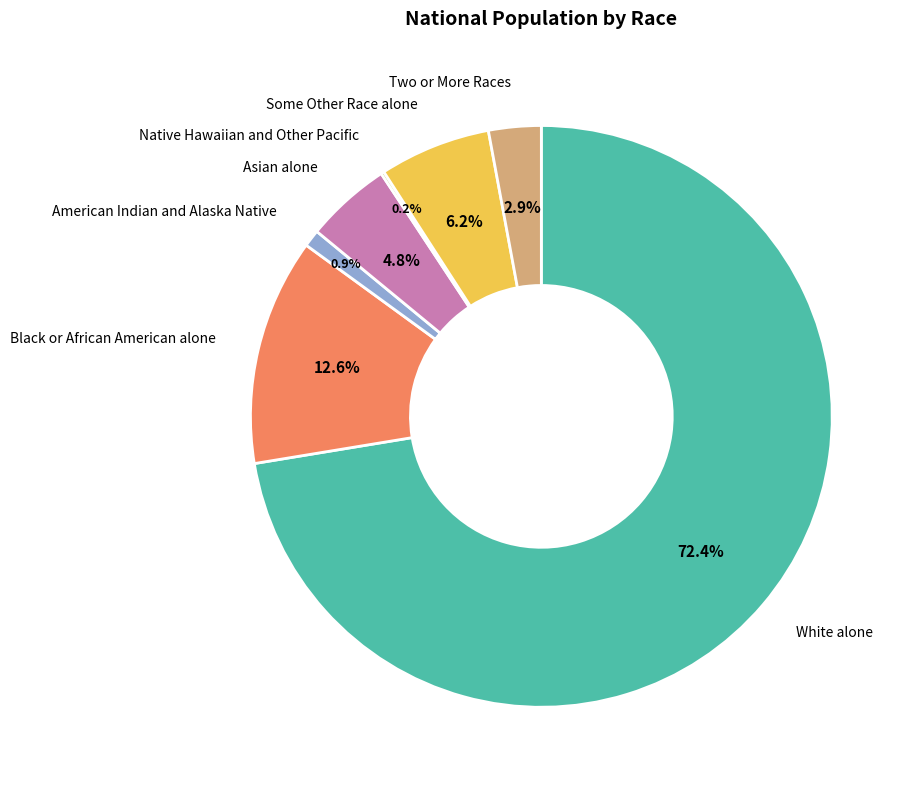

To the nearest percent, what is the difference between the largest and smallest slice percentages?

72%